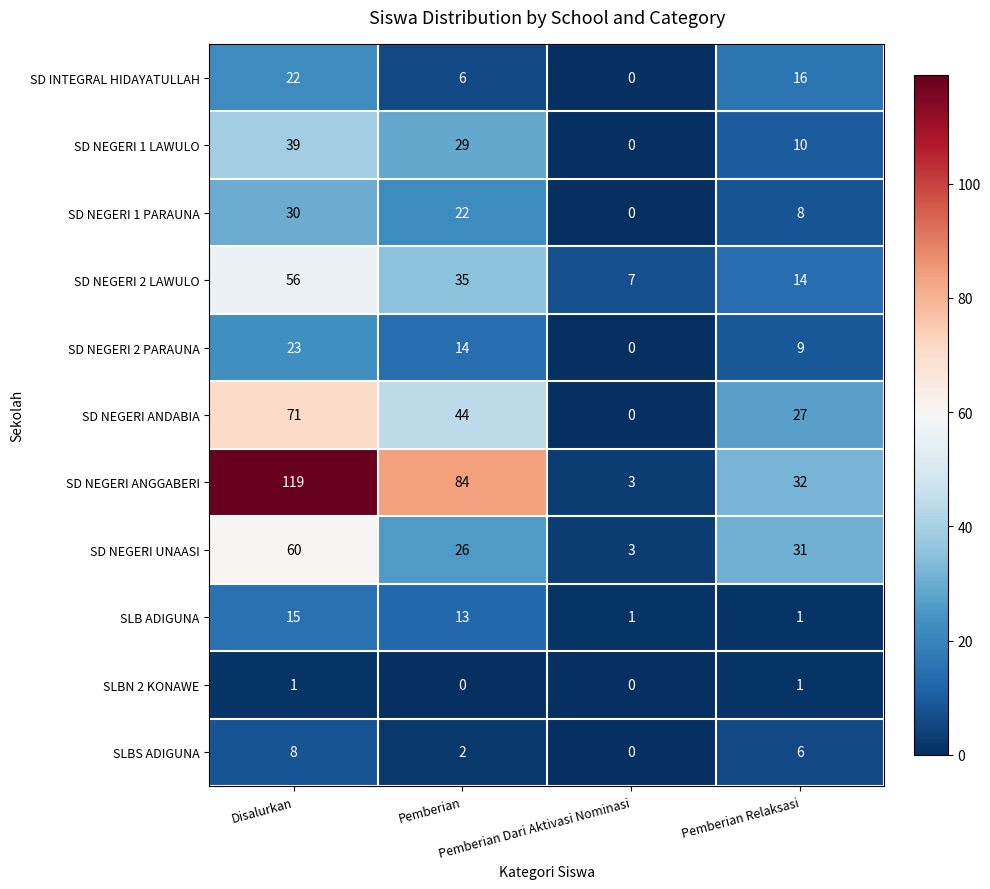

List the series in order of their peak value, lowest first.

SLBN 2 KONAWE, SLBS ADIGUNA, SLB ADIGUNA, SD INTEGRAL HIDAYATULLAH, SD NEGERI 2 PARAUNA, SD NEGERI 1 PARAUNA, SD NEGERI 1 LAWULO, SD NEGERI 2 LAWULO, SD NEGERI UNAASI, SD NEGERI ANDABIA, SD NEGERI ANGGABERI